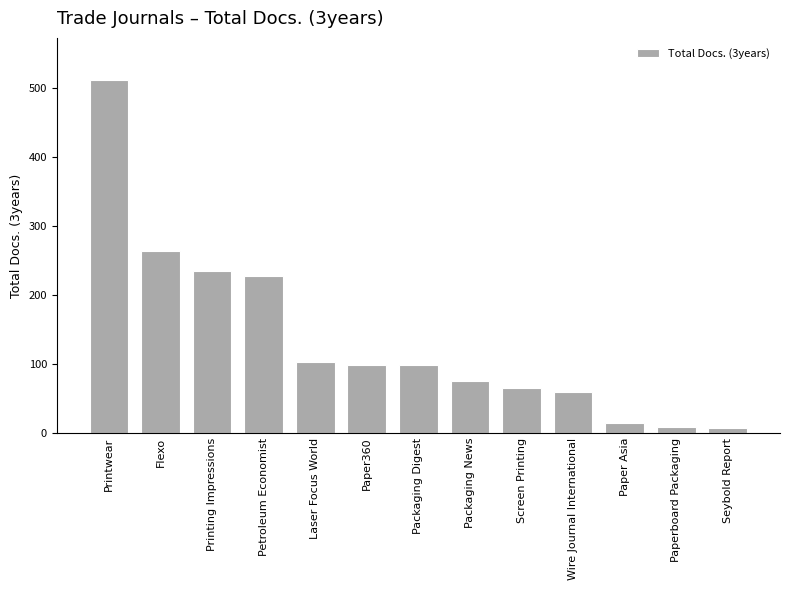

True or false: the data shows 9 at Paperboard Packaging.

True